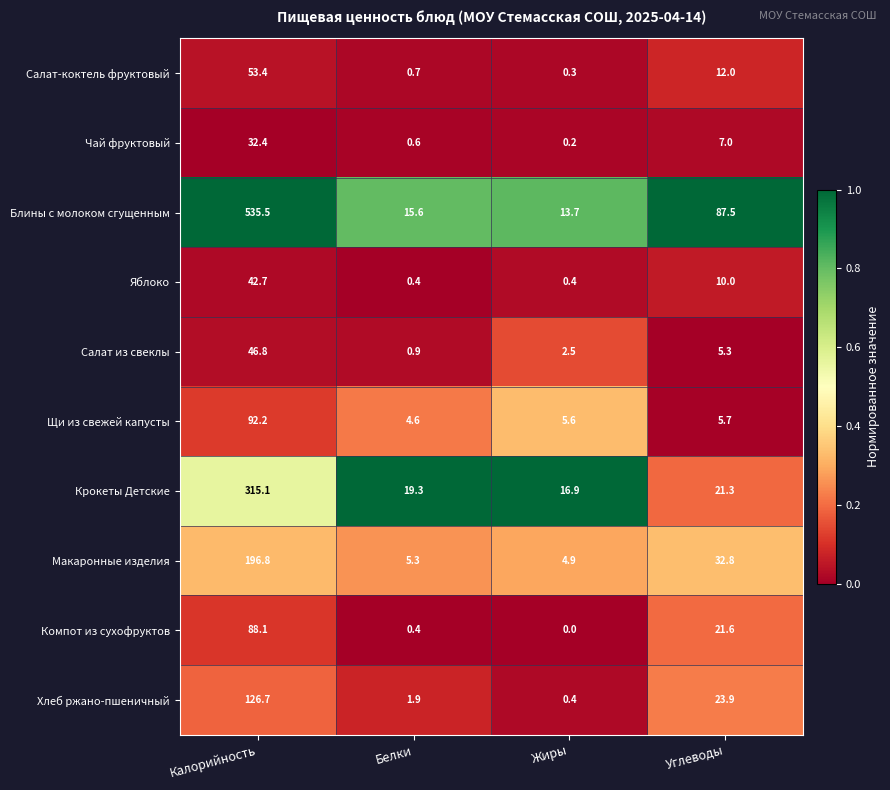

What is the sum of the Чай фруктовый values at Калорийность and Белки?

33.0